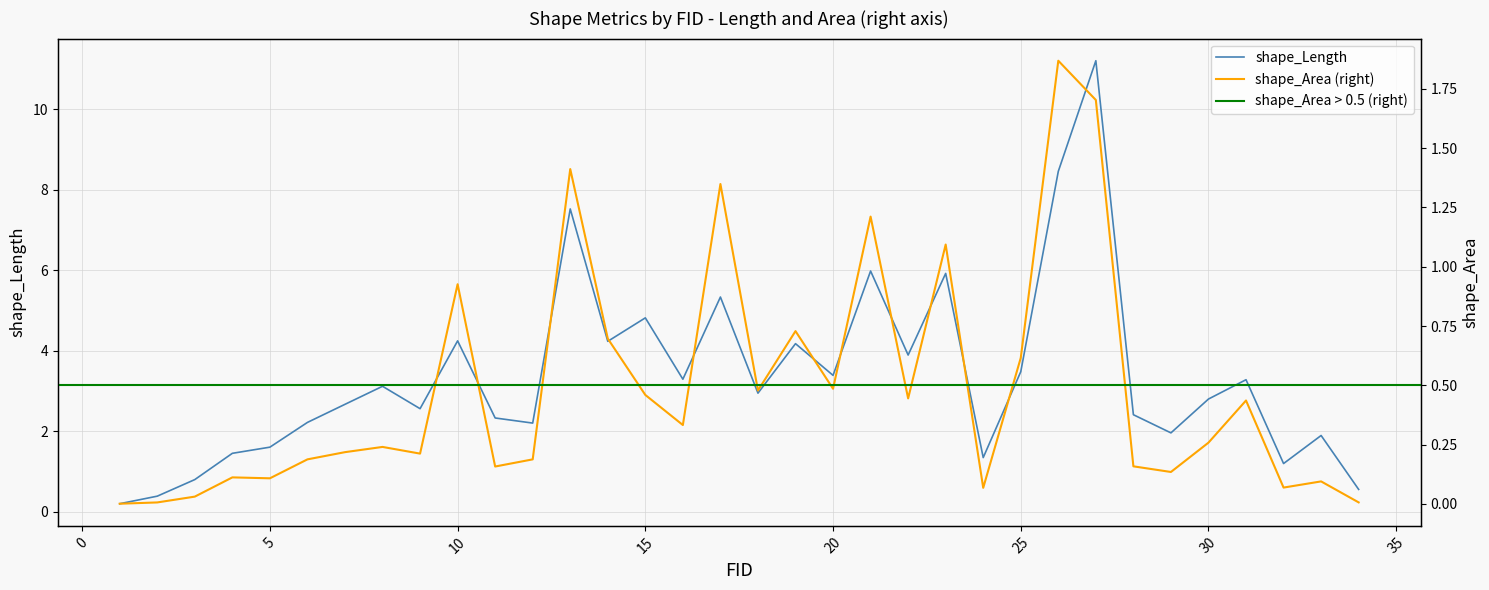

Is it true that shape_Length equals 2.8 at 30?

True